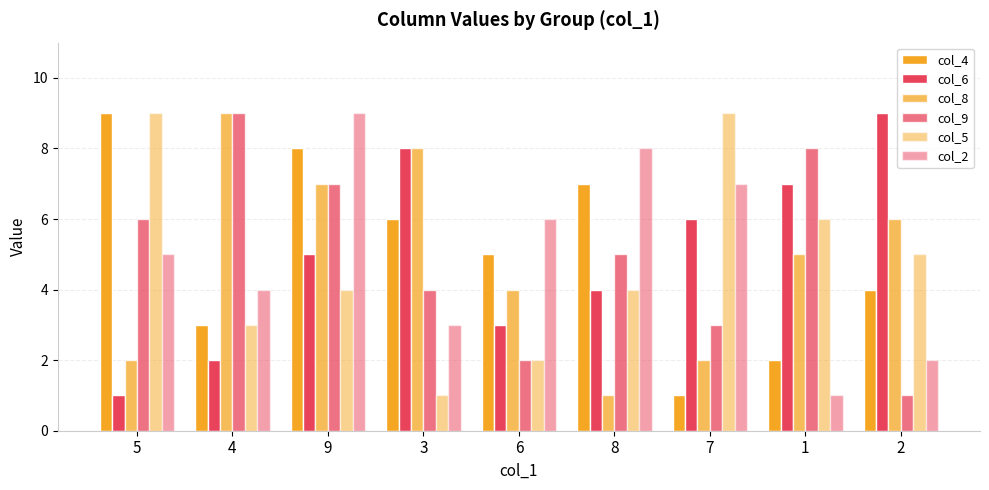

How many data points in col_2 are less than 5?

4